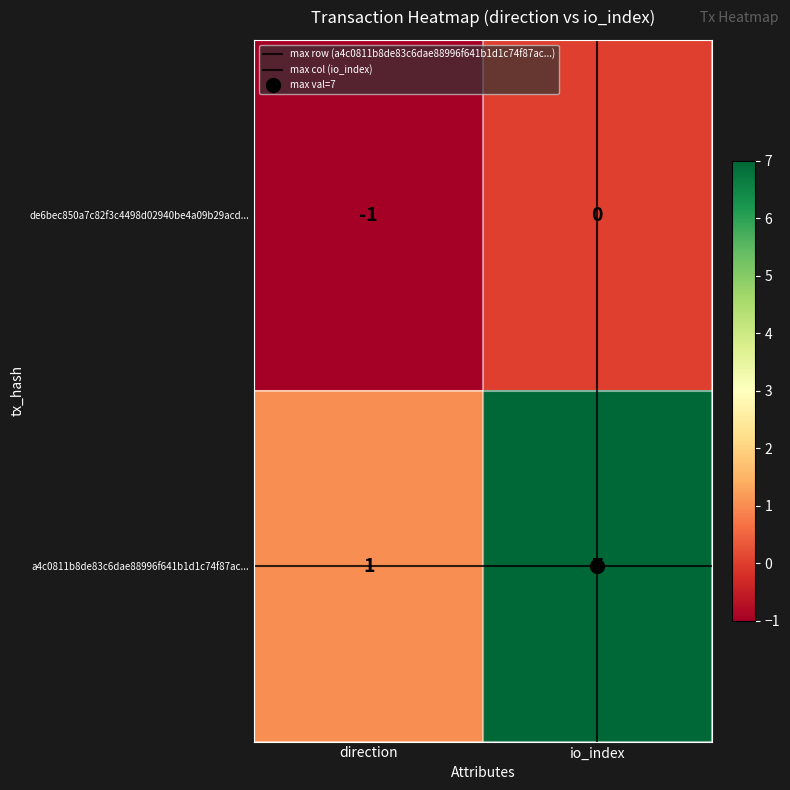

Which series has the largest total across all categories?

a4c0811b8de83c6dae88996f641b1d1c74f87ac...